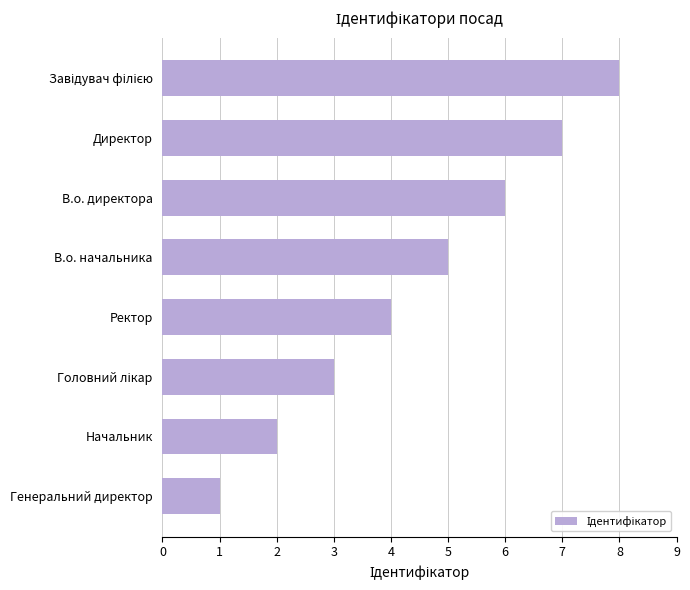

What is the maximum value shown in the chart?

8